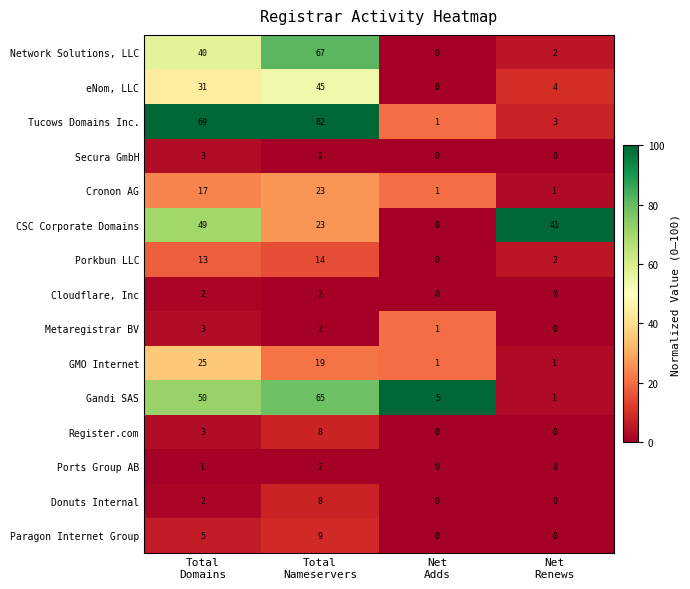

Which series changed the most between Net
Adds and Net
Renews?

CSC Corporate Domains